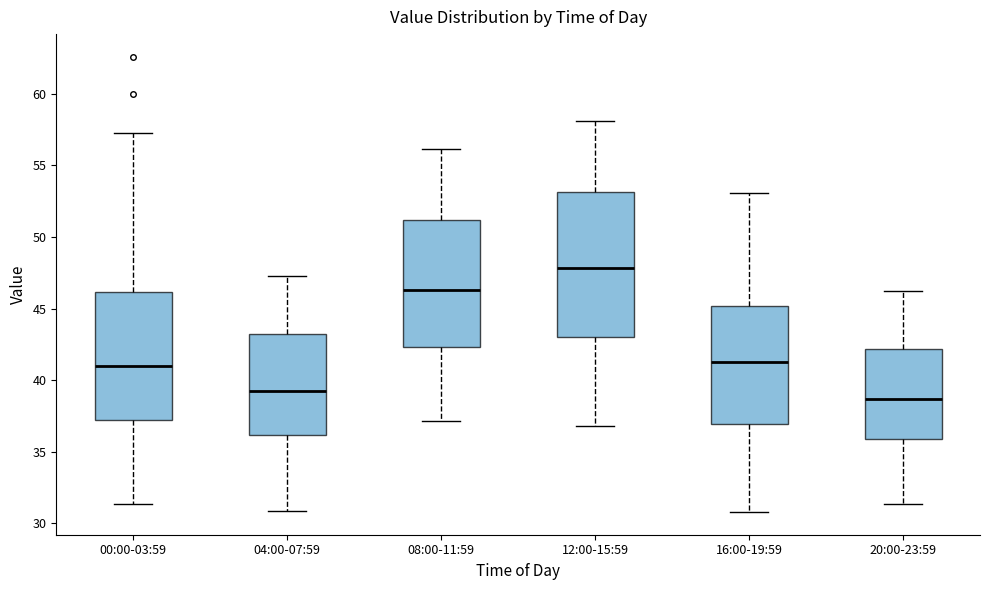

Which box's median line is the lowest?

20:00-23:59